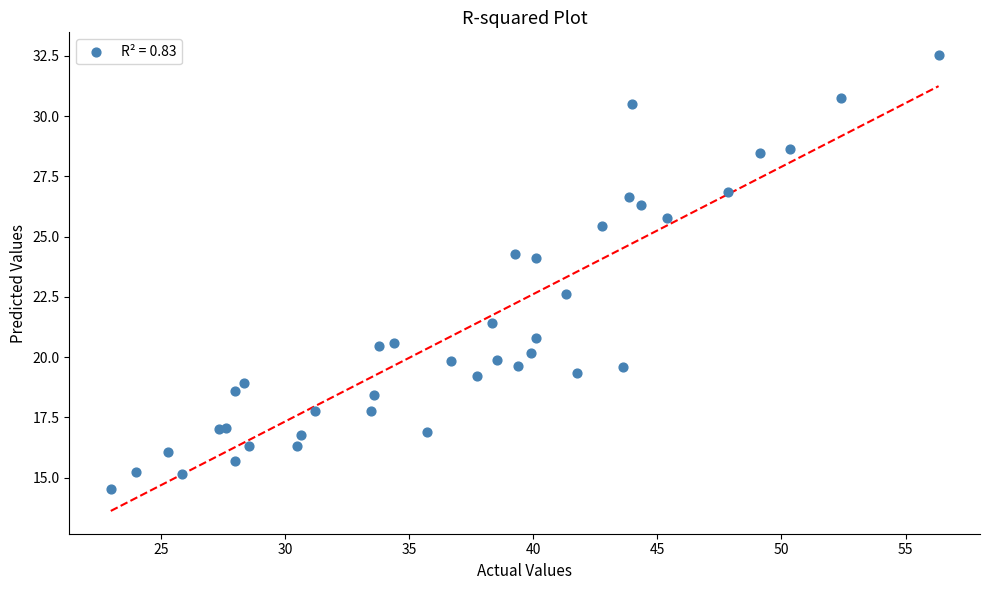

What Y value in the scatter plot is closest to 23?

22.6